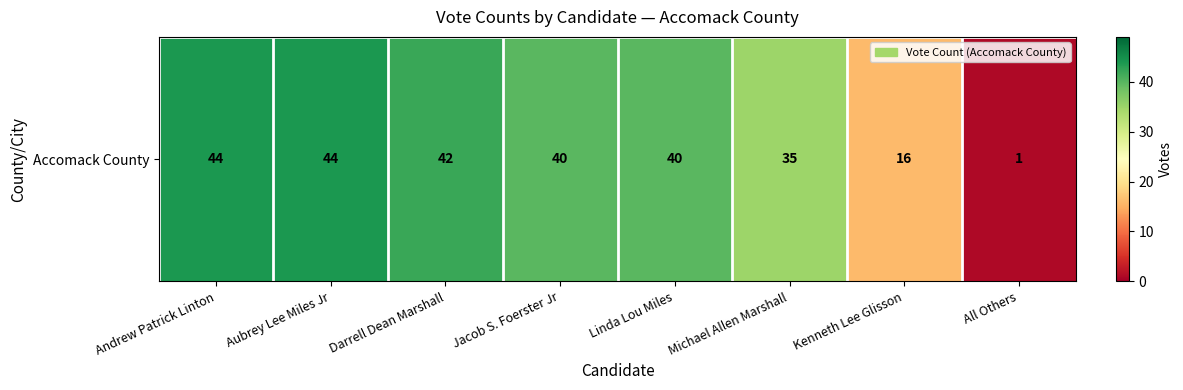

The chart shows a value of 22 at Kenneth Lee Glisson. True or false?

False